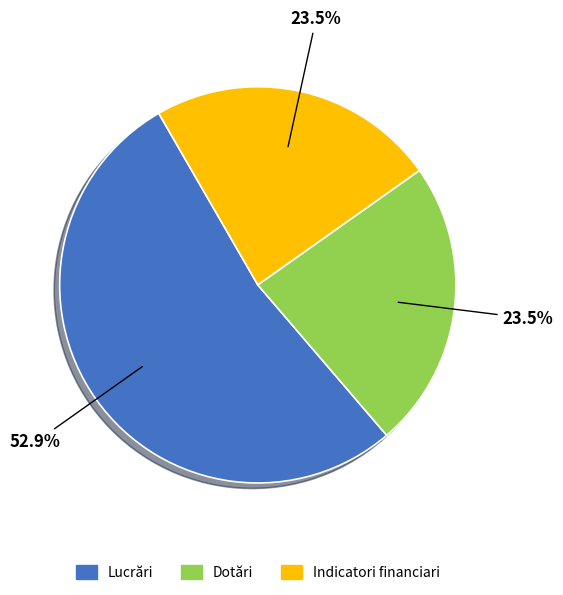

The Dotări slice represents 17% of the pie. True or false?

False